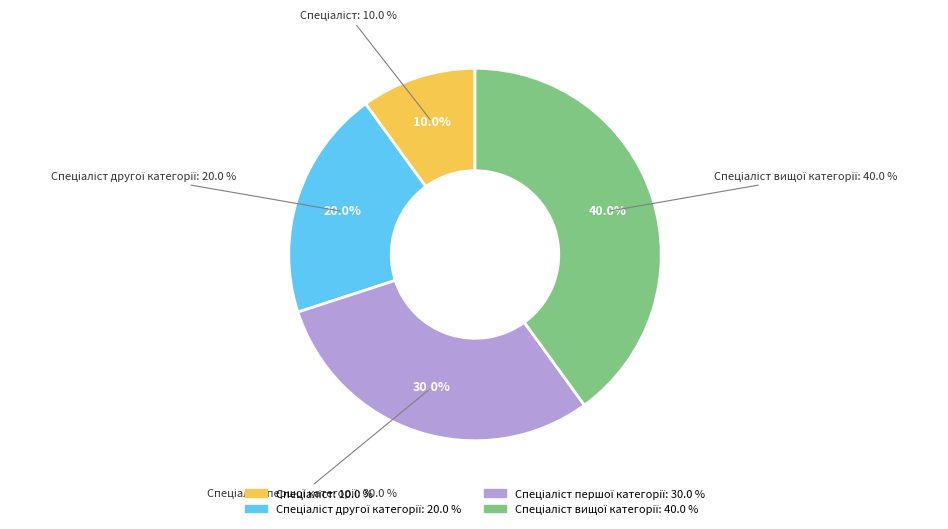

To the nearest percent, what is the combined percentage of Спеціаліст першої категорії and Спеціаліст вищої категорії?

70%